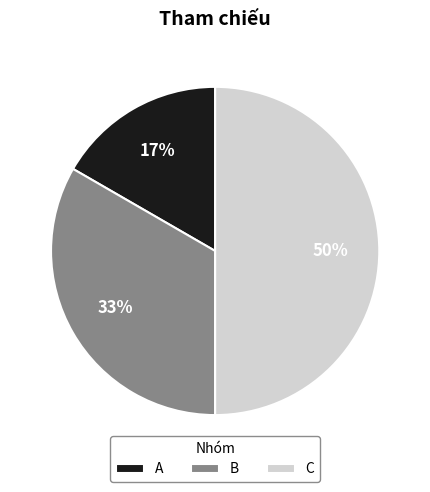

How many slices are in this pie chart?

3